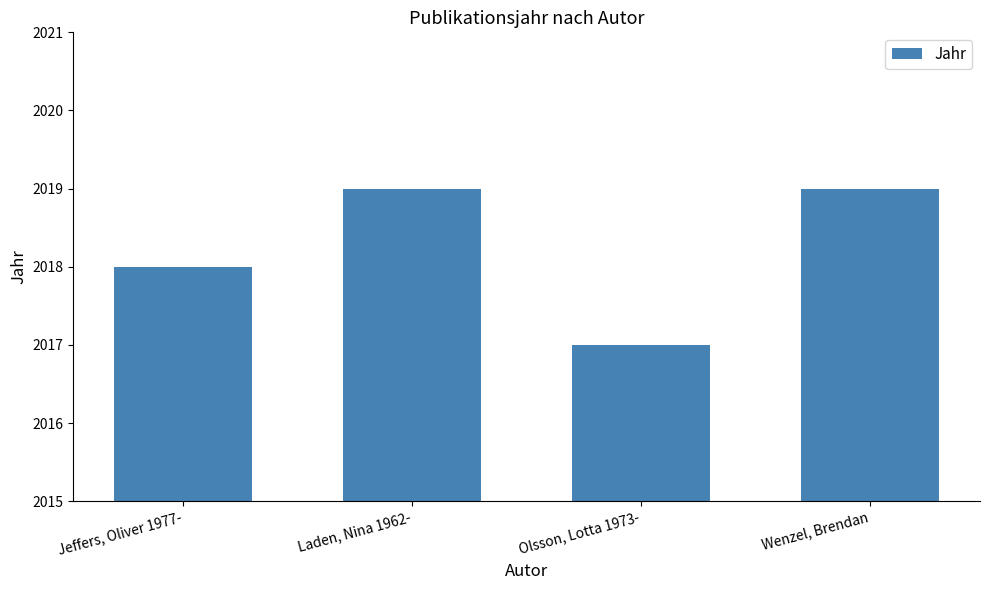

Which label corresponds to the smallest value in the chart?

Olsson, Lotta 1973-